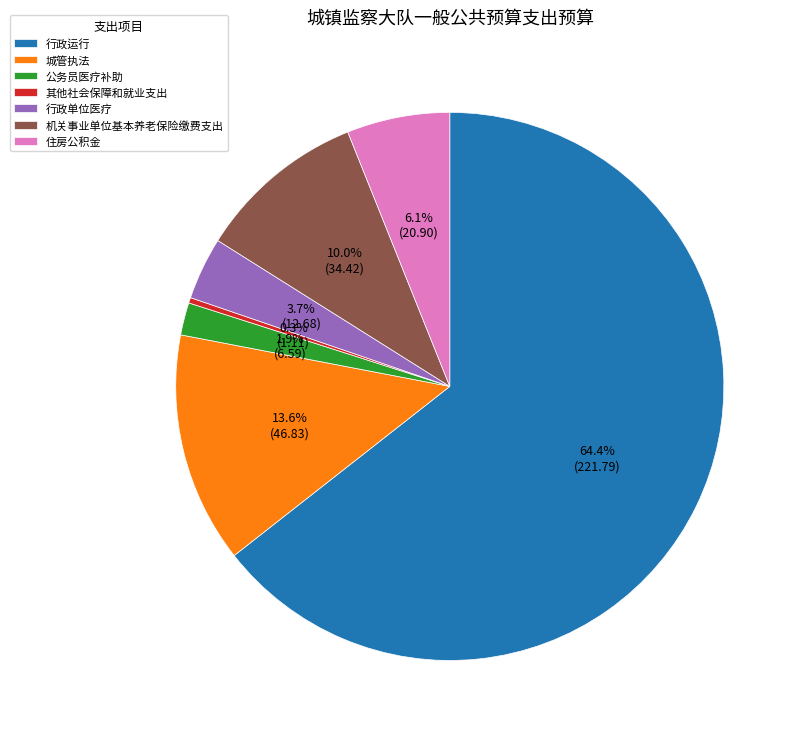

Approximately how many times larger is the value at 机关事业单位基本养老保险缴费支出 compared to 城管执法?

0.7